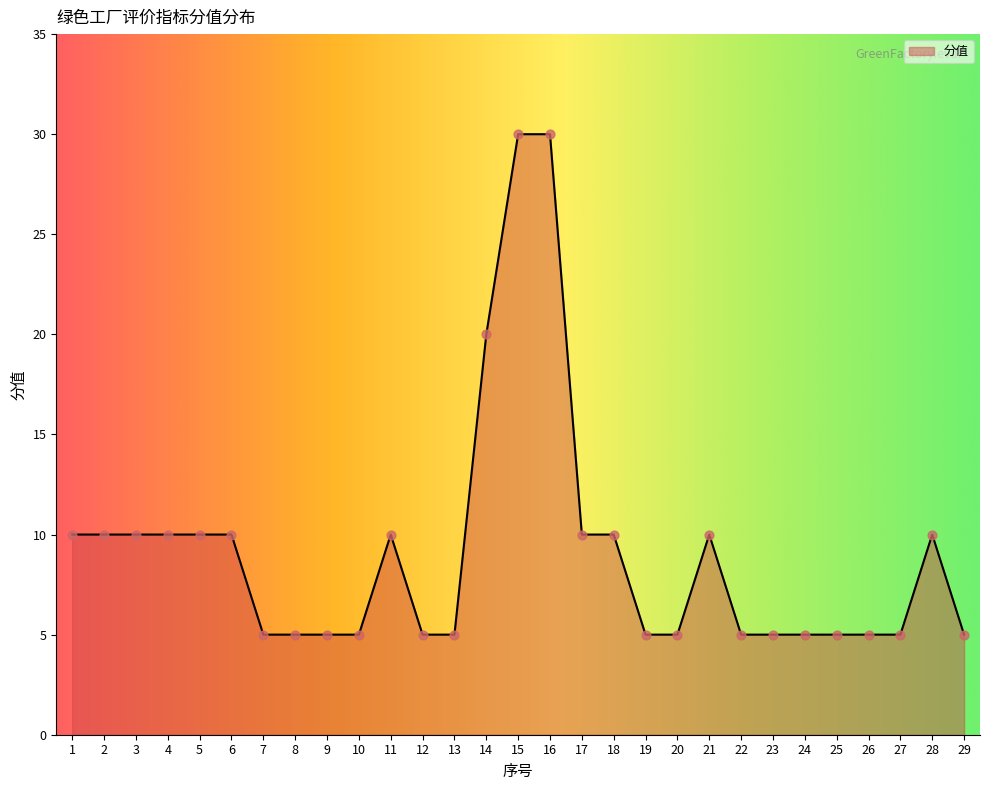

What is the change in value from 4 to 10?

-5